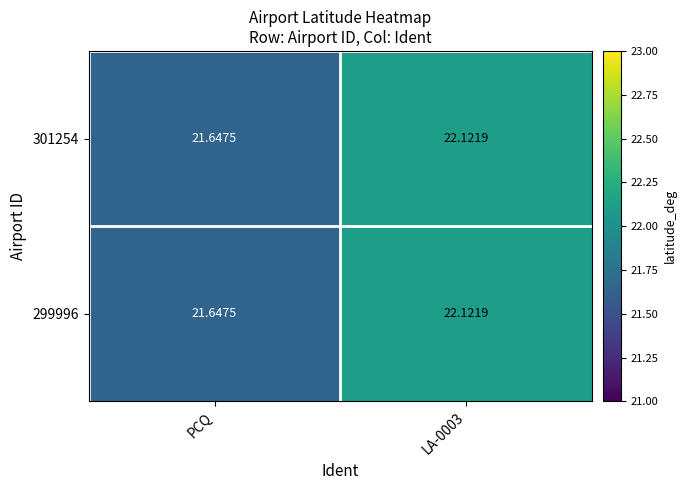

Is the value of 299996 at LA-0003 greater than the value of 301254 at PCQ?

Yes